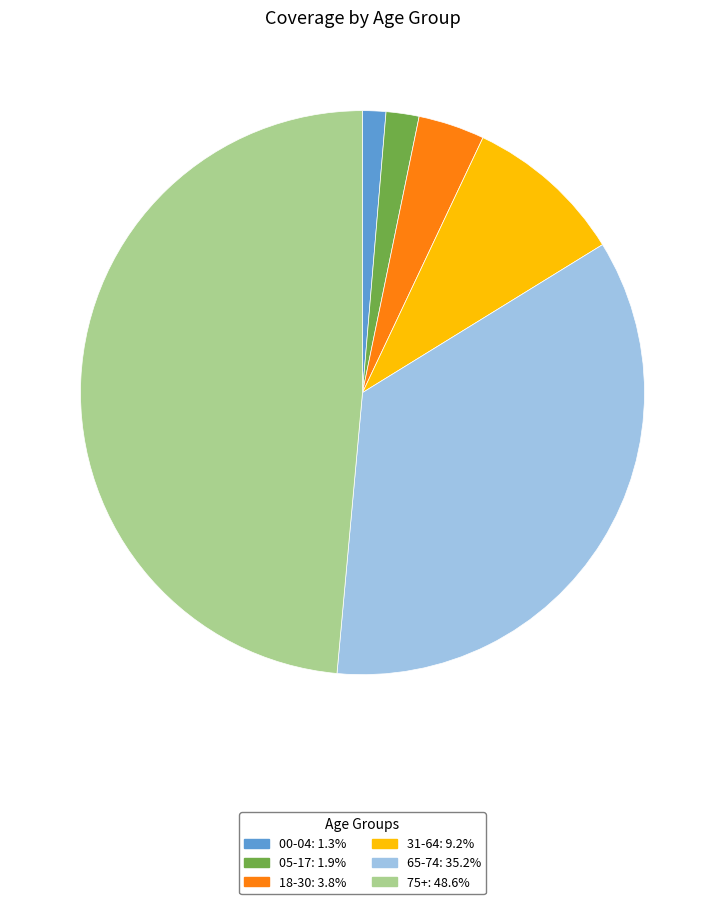

What is the smallest slice in the pie chart?

00-04